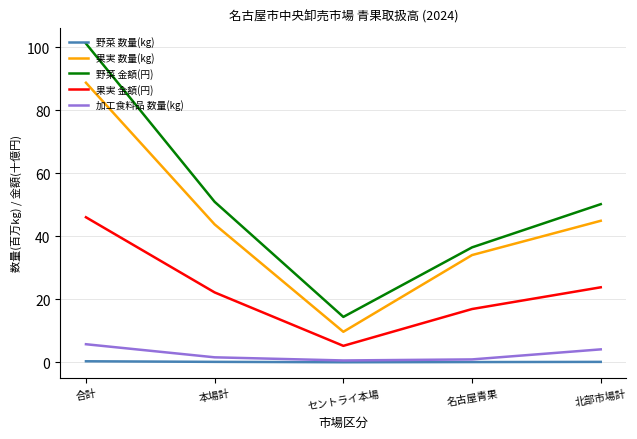

Which series has the widest spread of values?

野菜 金額(円)